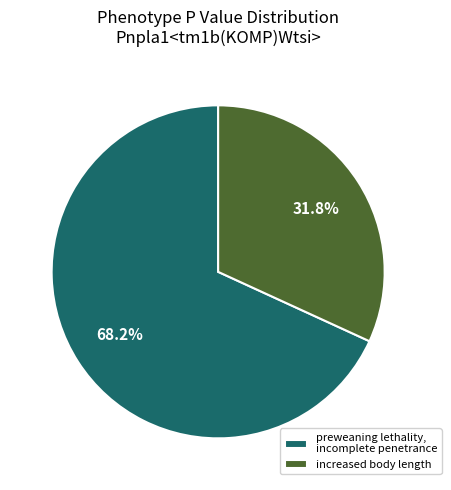

The preweaning lethality, incomplete penetrance slice represents 13% of the pie. True or false?

False